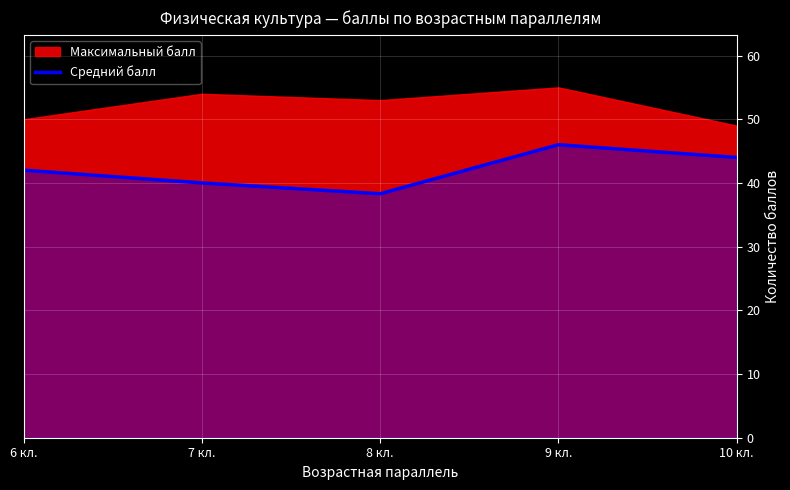

At which label does Средний балл reach its peak?

9 кл.